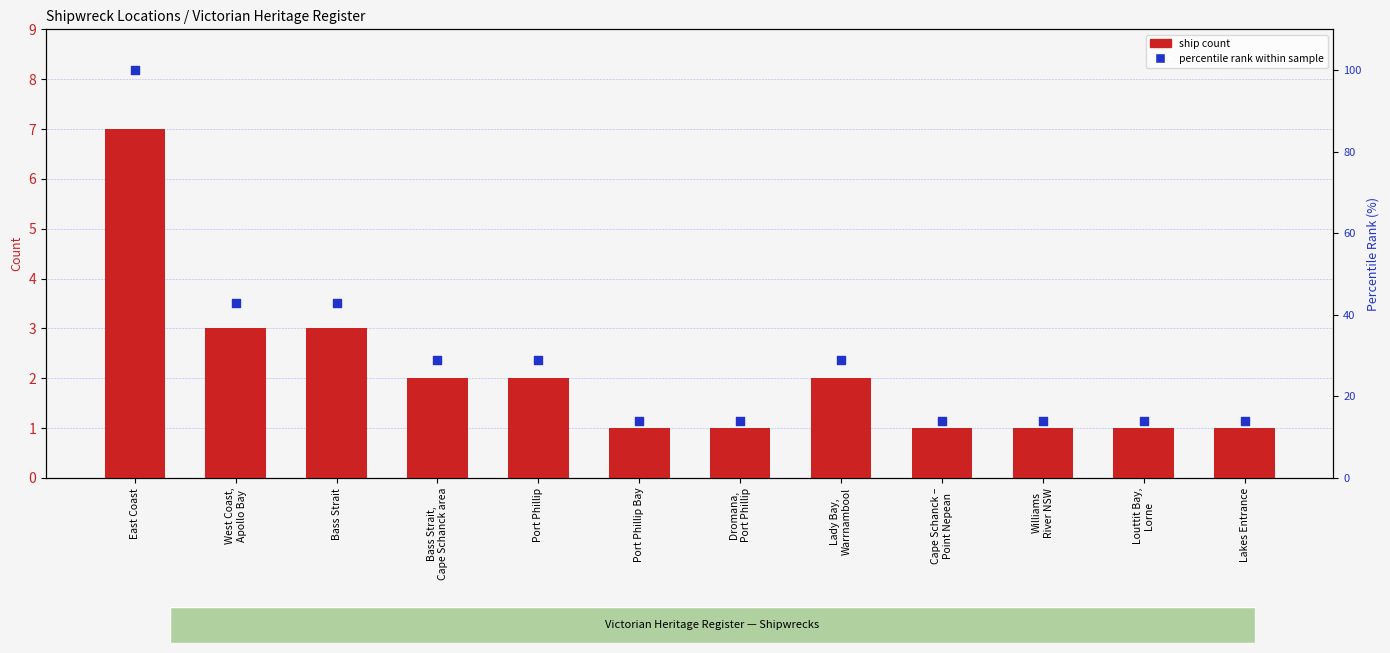

What are all the series names shown in the legend?

ship count, percentile rank within sample